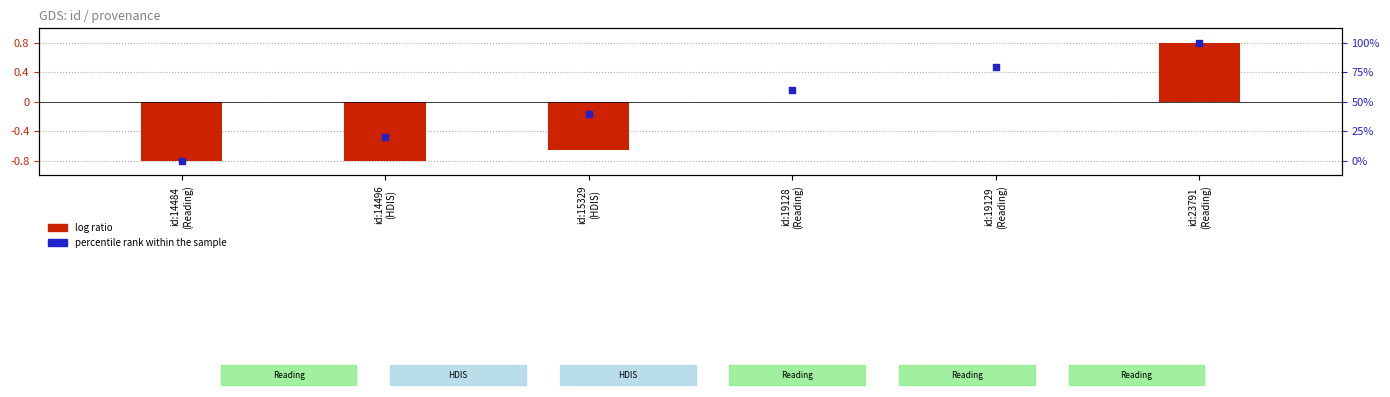

What is the total value across all series at id:15329
(HDIS)?

-0.8